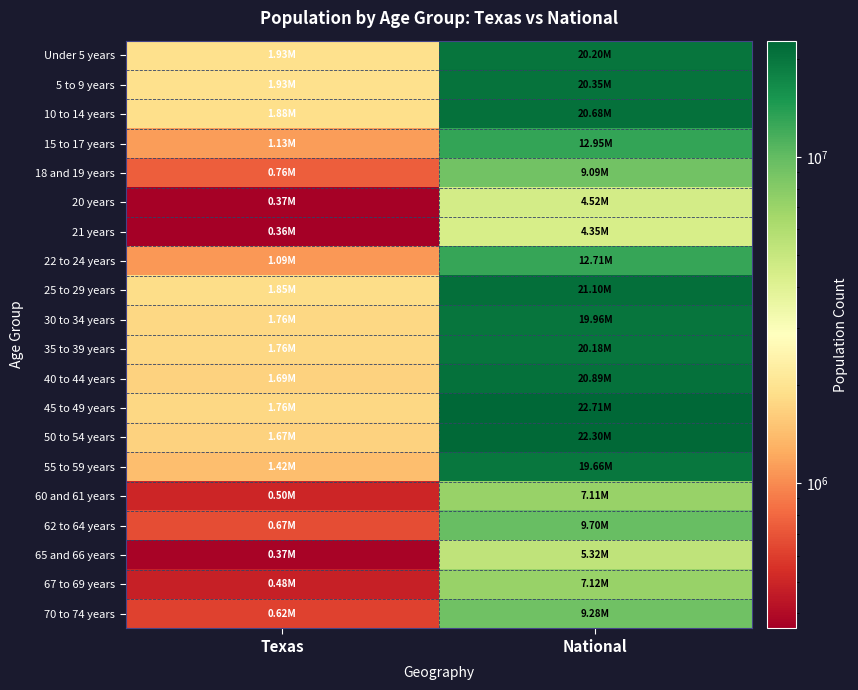

What is the smallest value displayed?

359015